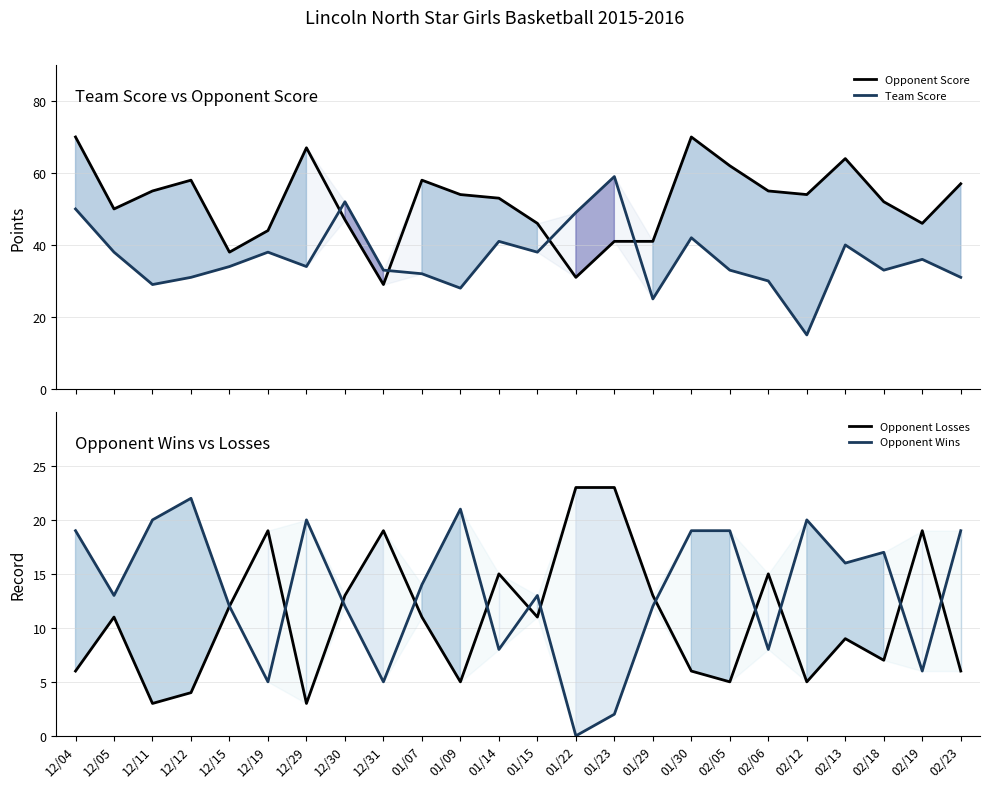

Which has a higher value, 12/31 or 01/29?

01/29